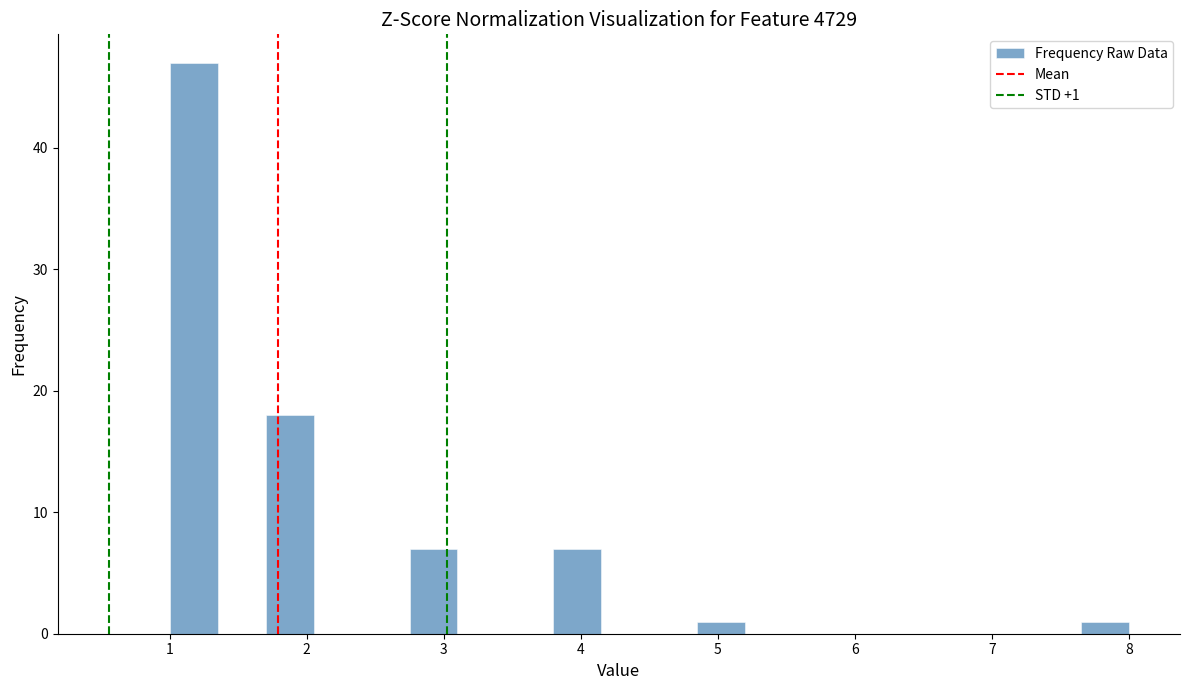

Read against the x-axis, roughly where is the centre of the tallest bar?

1.2